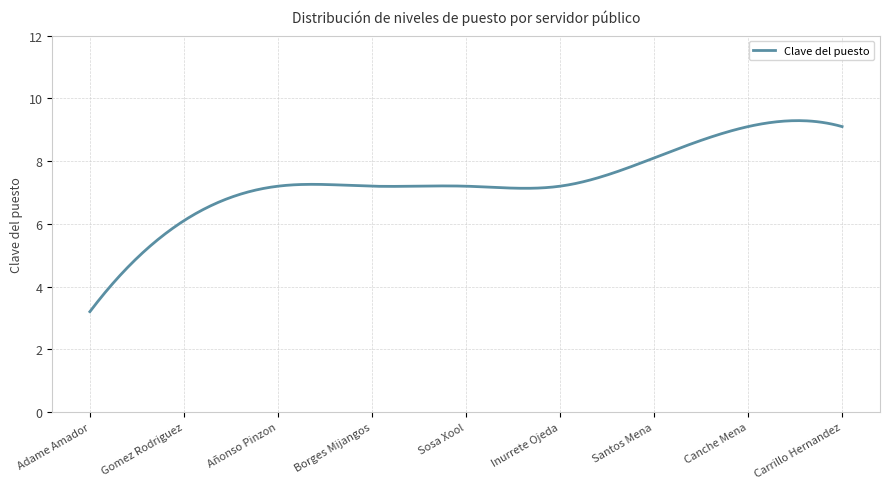

What is the difference between the maximum and minimum values?

6.1